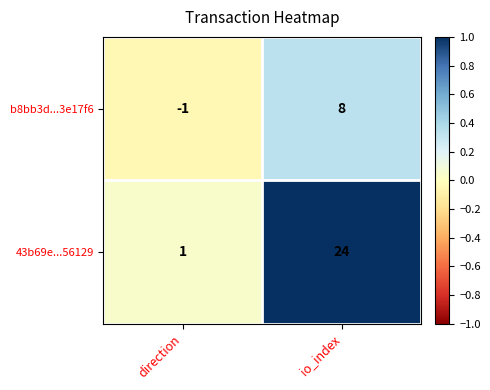

Is it true that b8bb3d...3e17f6 equals 2 at io_index?

False